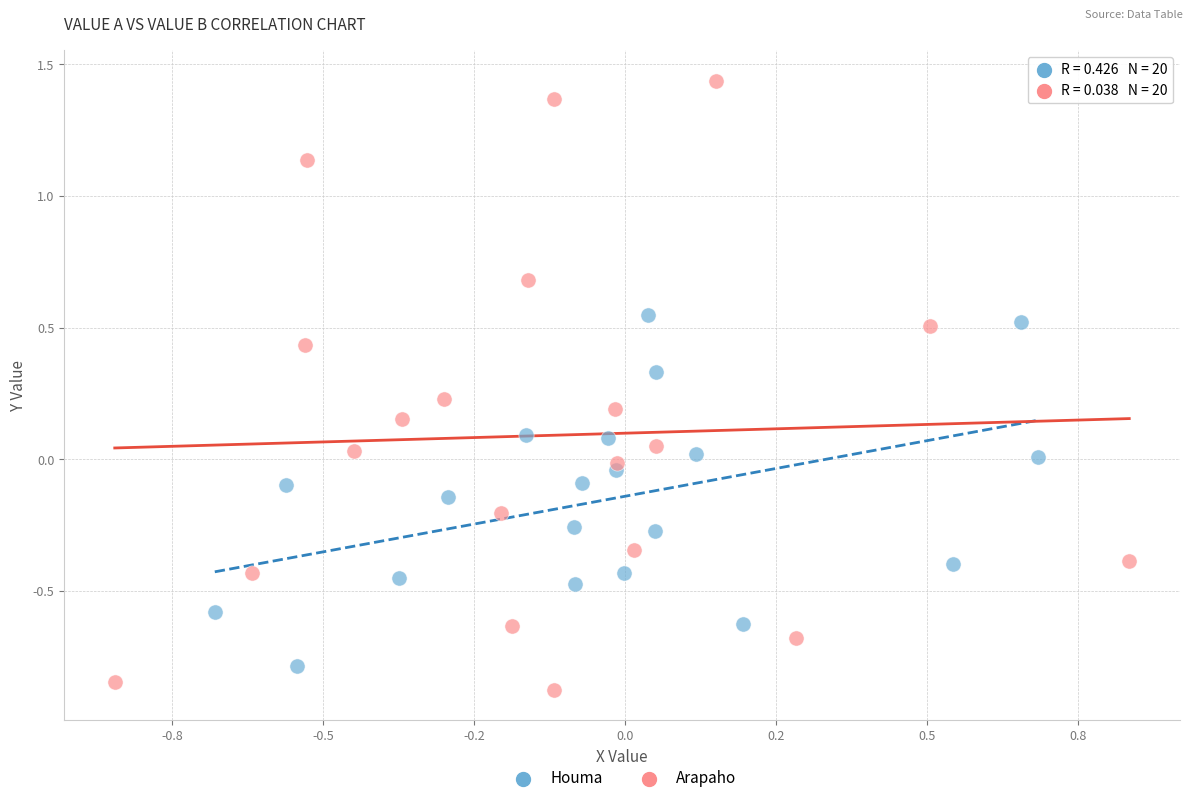

Which series reaches the maximum Y coordinate?

Arapaho